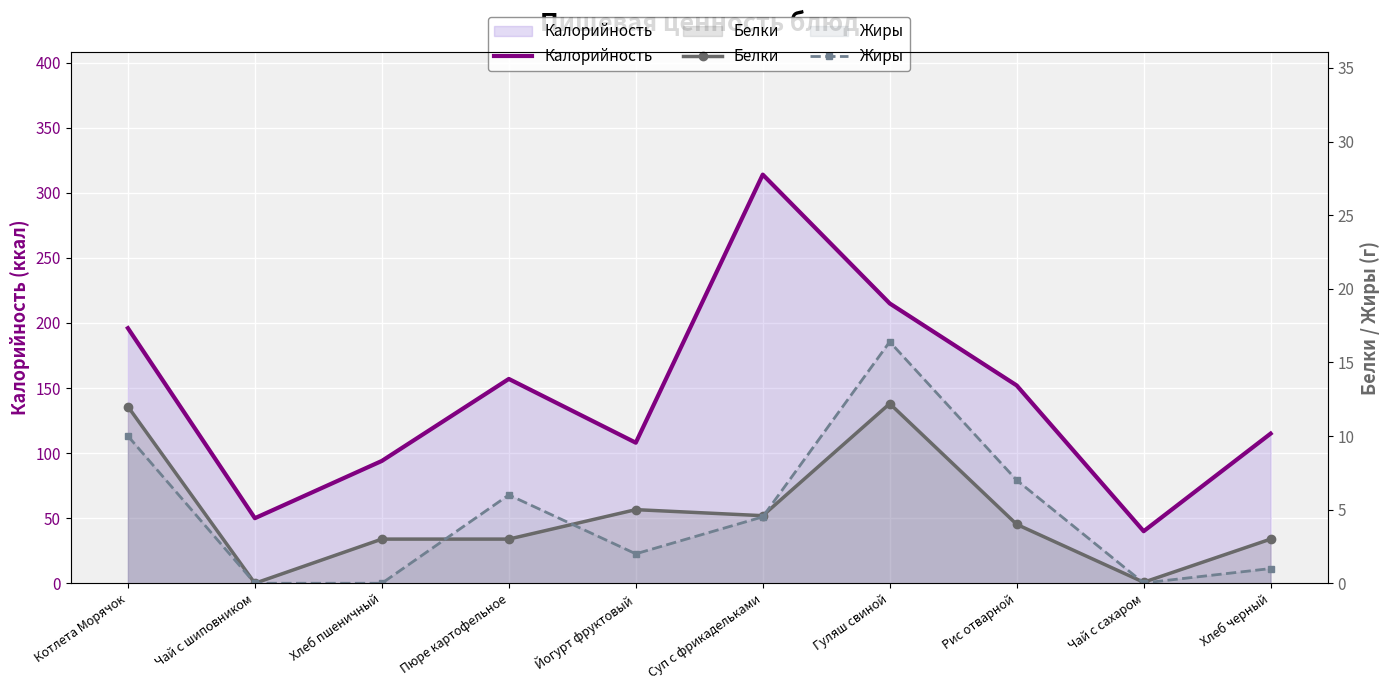

Where does the Калорийность series first go above 152?

Котлета Морячок